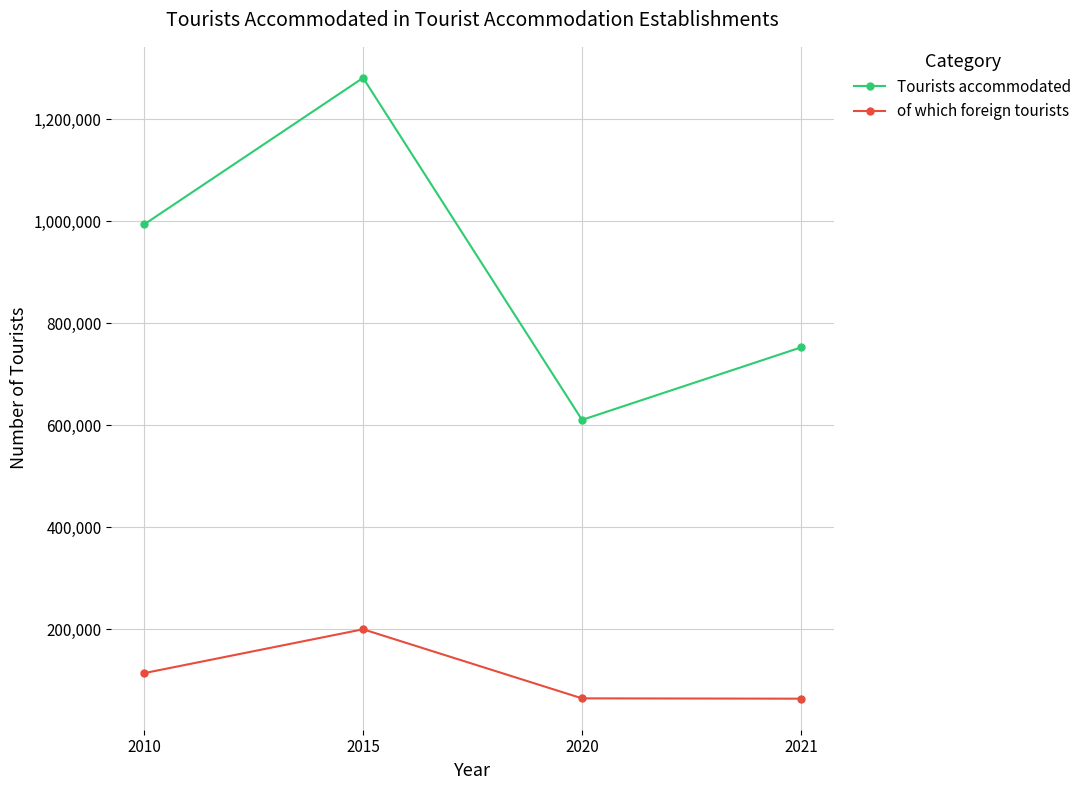

Is this an area chart (filled region under the line)?

No